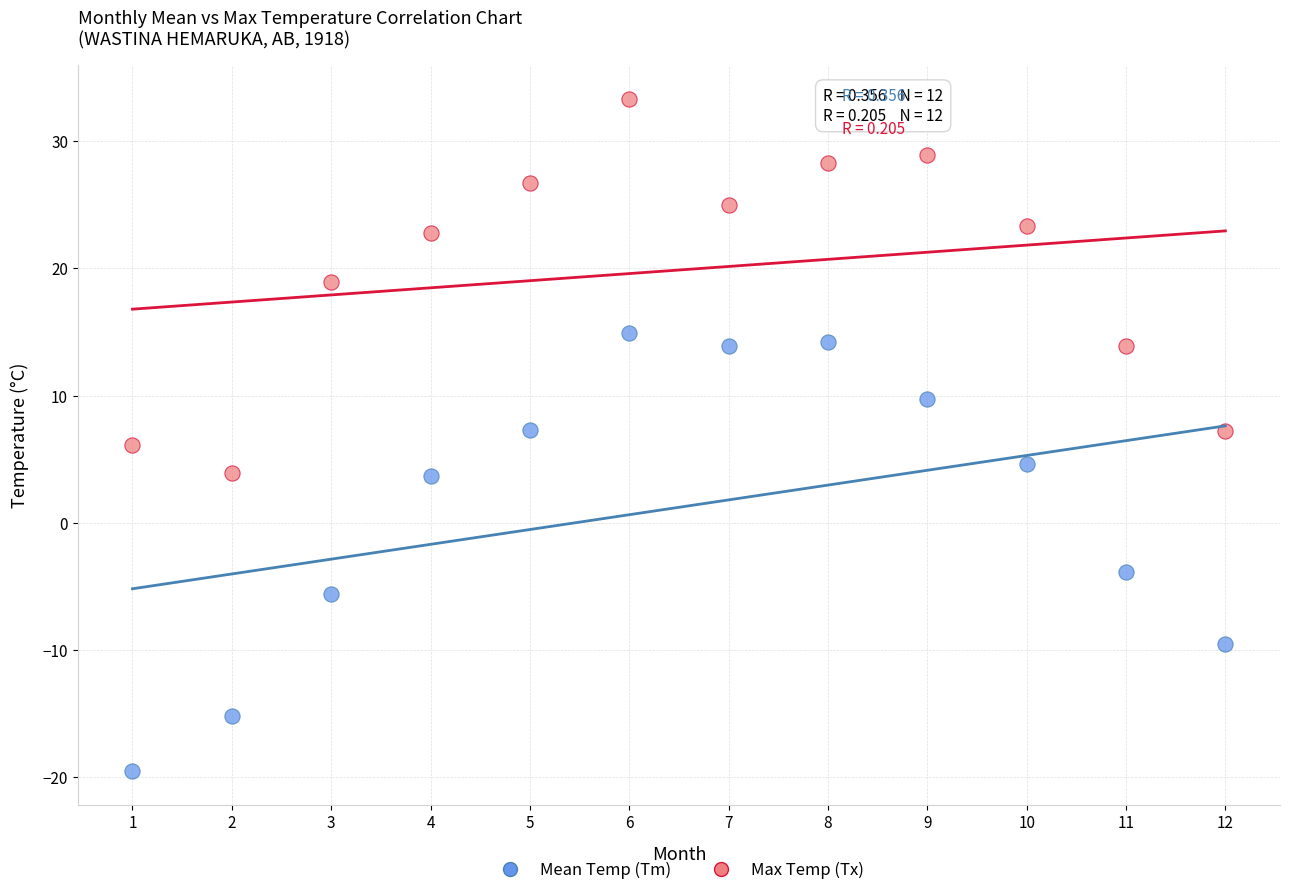

Which series reaches the maximum Y coordinate?

Max Temp (Tx)